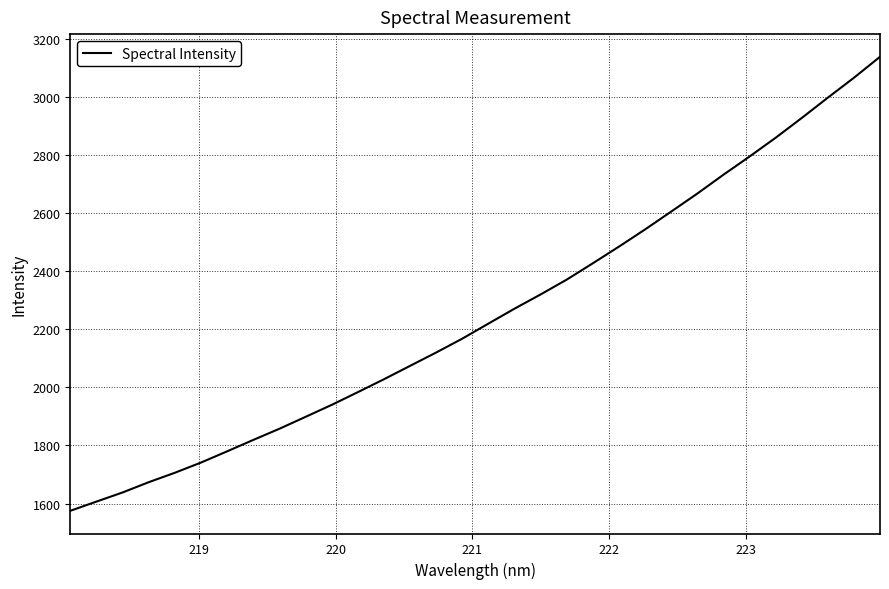

What is the minimum value shown in the chart?

1575.0